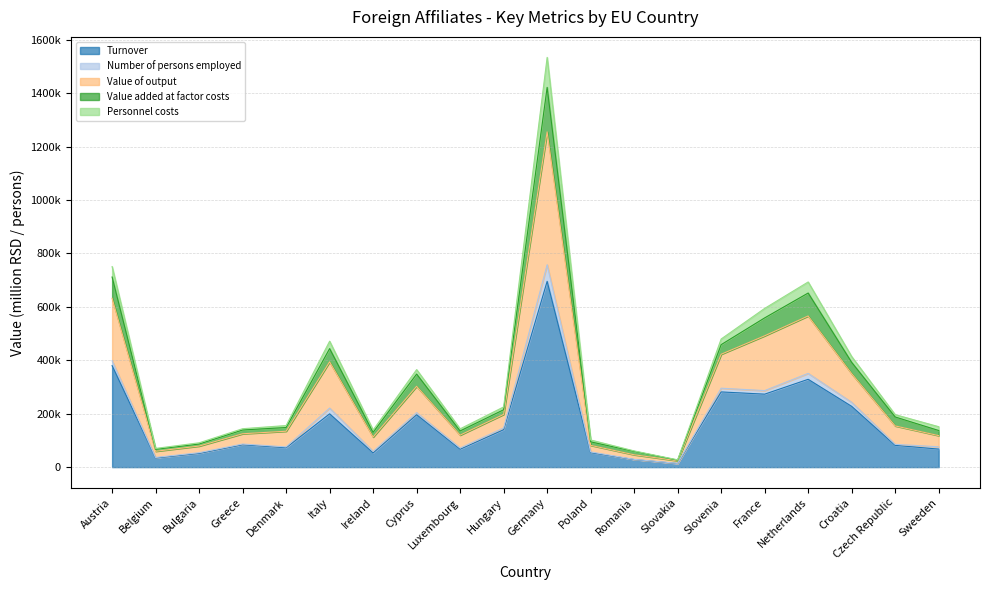

Does the chart display data point markers on the line(s)?

No